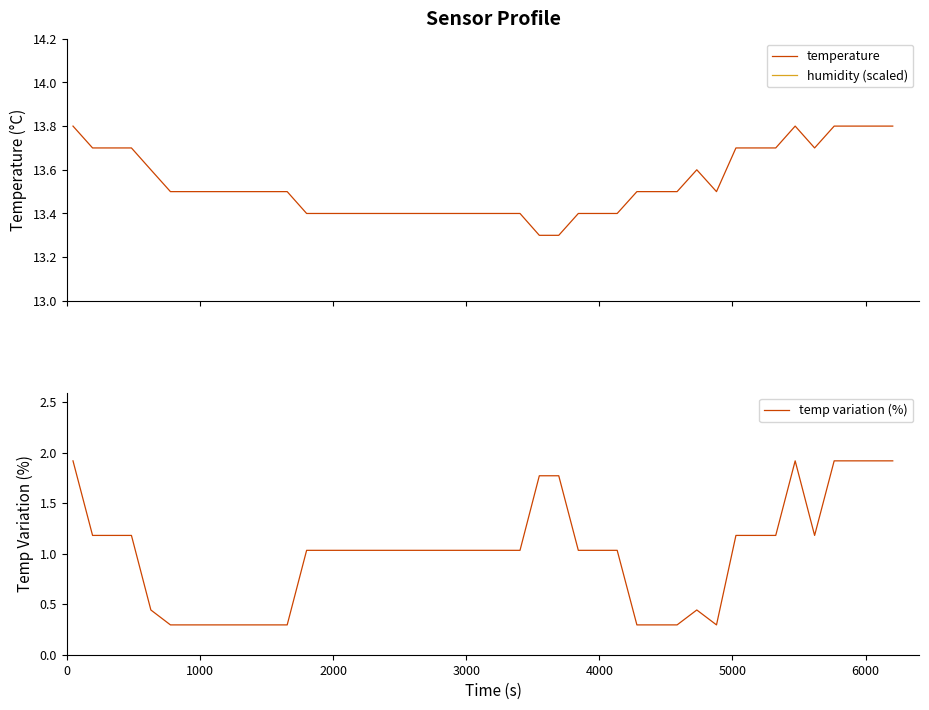

What is the maximum value for temperature?

13.8